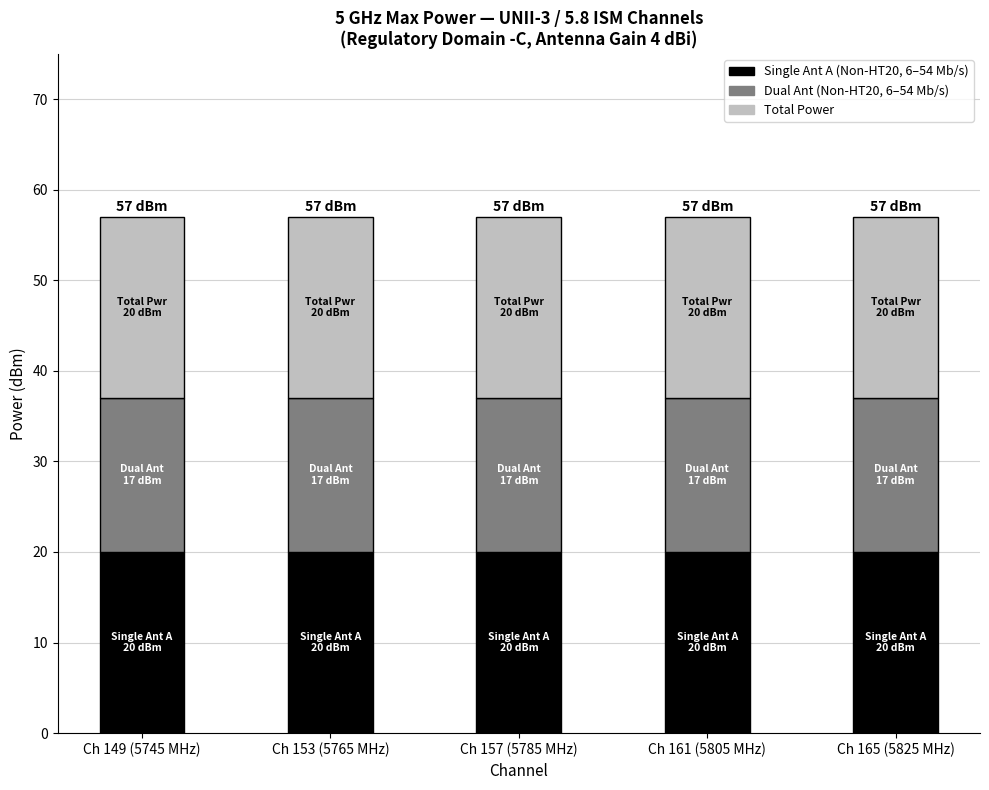

What is the total value across all series at Ch 165 (5825 MHz)?

57